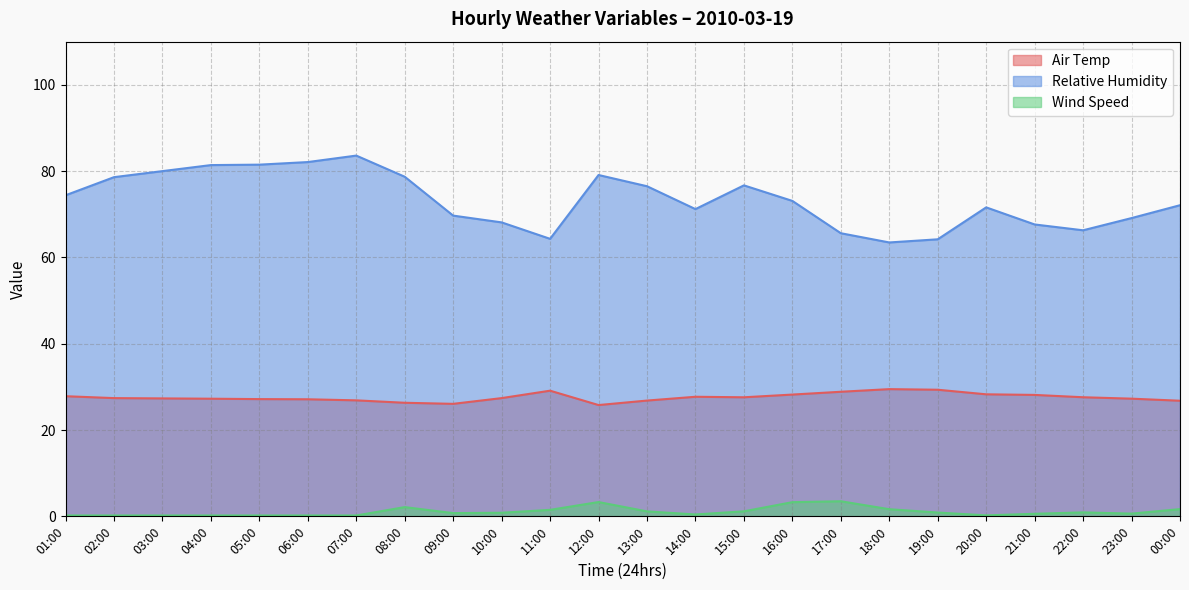

True or false: Relative Humidity and Air Temp cross at least once.

False